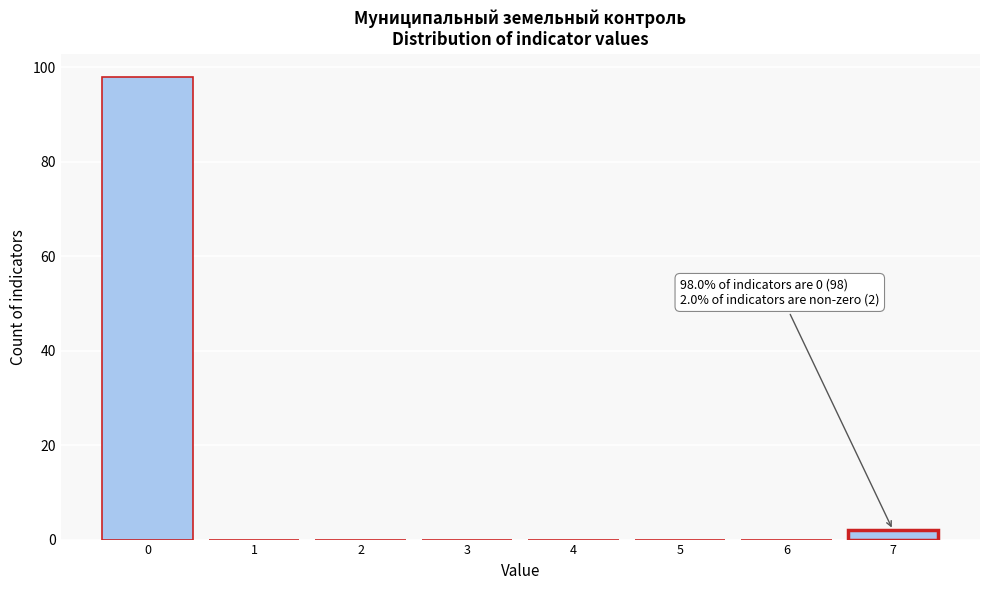

Reading left to right, list all the values displayed in this chart.

0=98	1=0	2=0	3=0	4=0	5=0	6=0	7=2